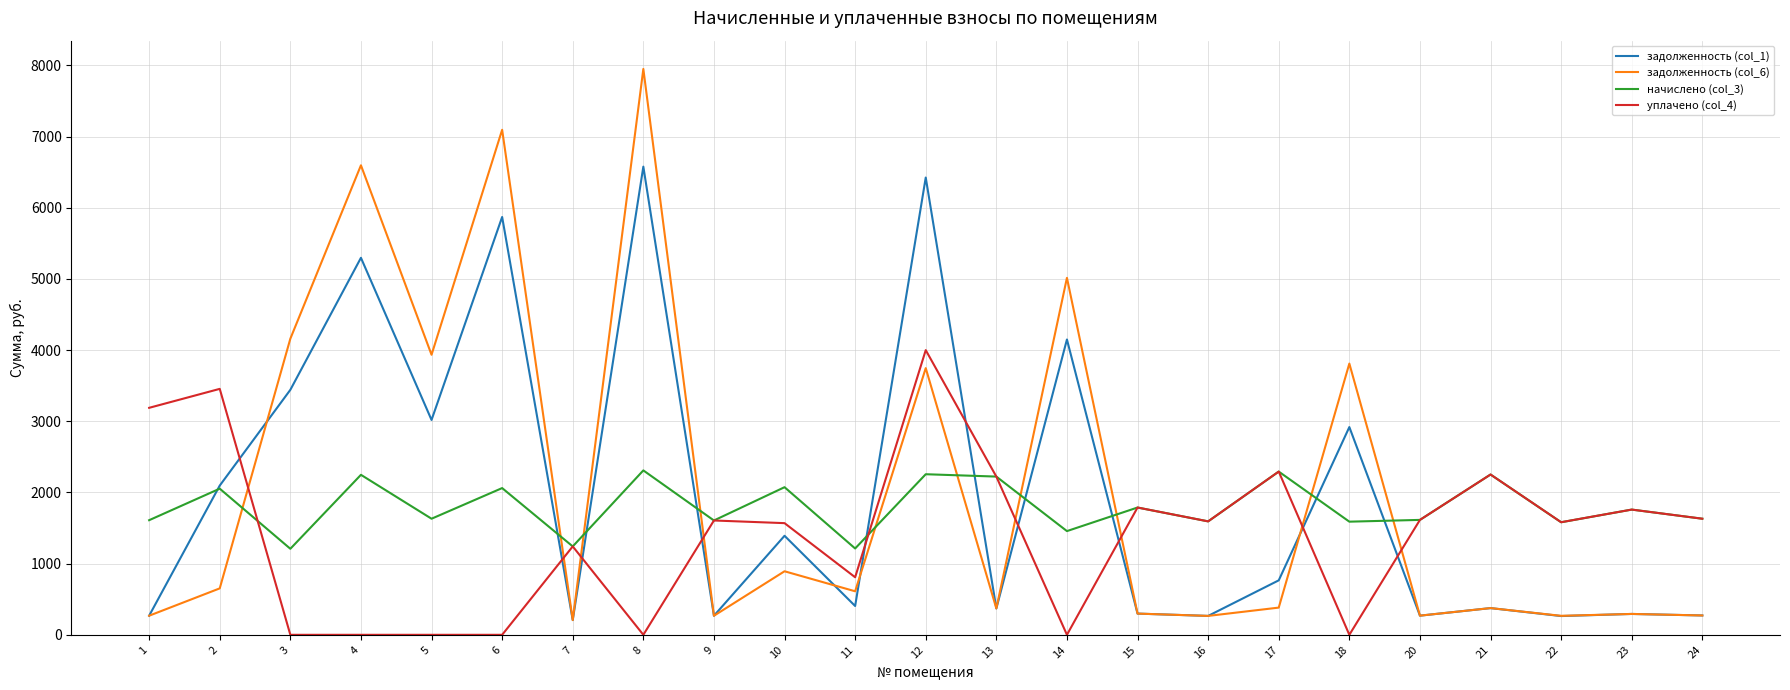

What is the difference between the highest and lowest values at 10?

1181.3